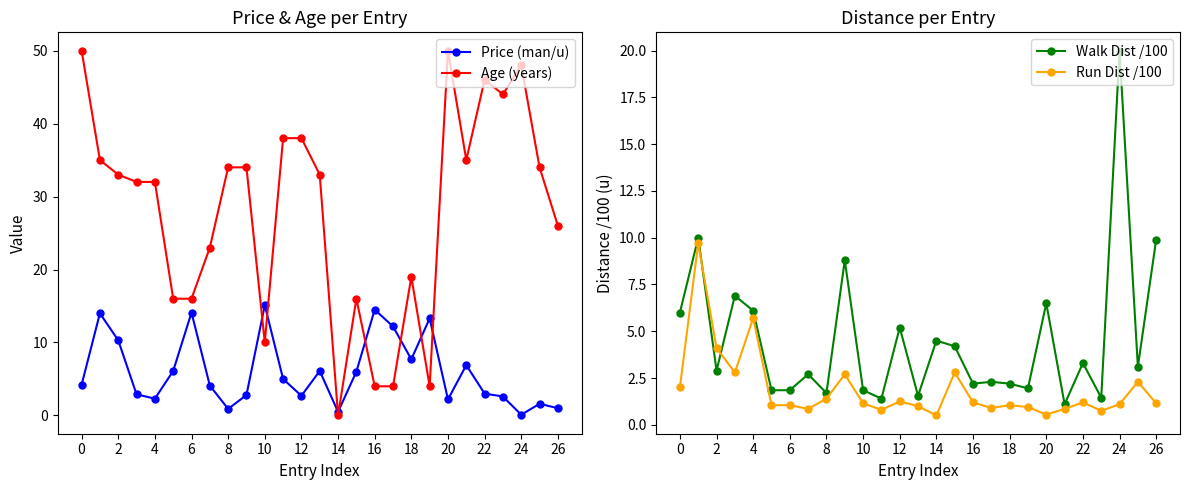

What is the value of the Price (man/u) point at the 8th from the left?

4.1